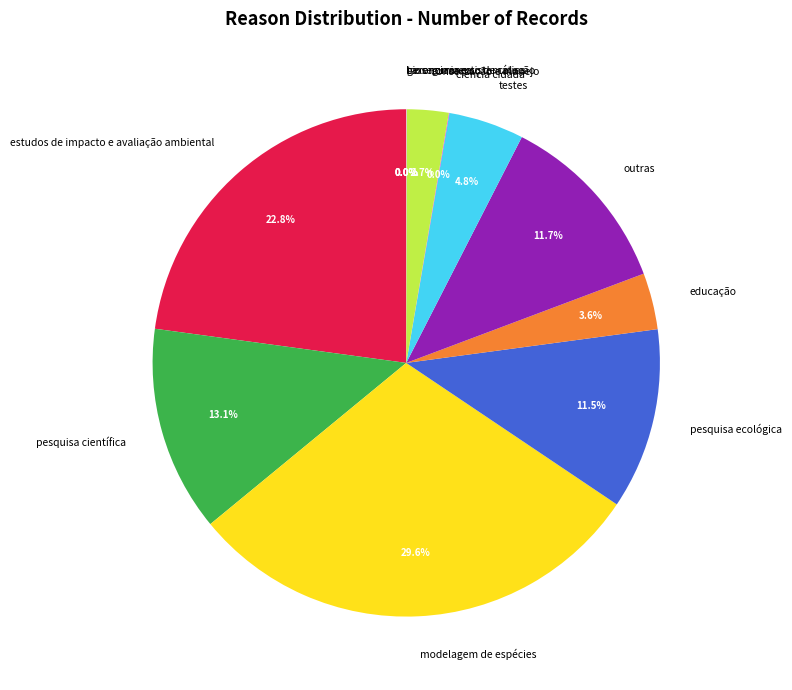

Is there a majority slice in this chart?

No